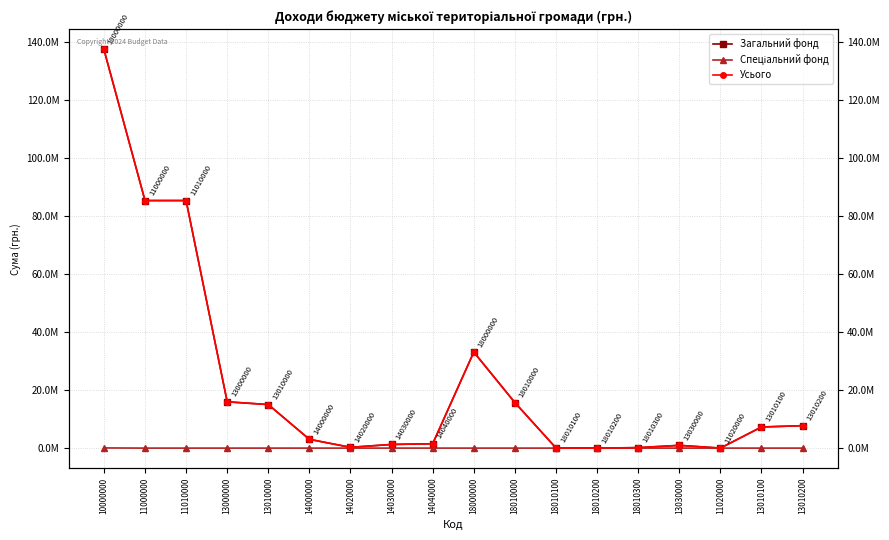

True or false: Загальний фонд and Усього cross at least once.

False